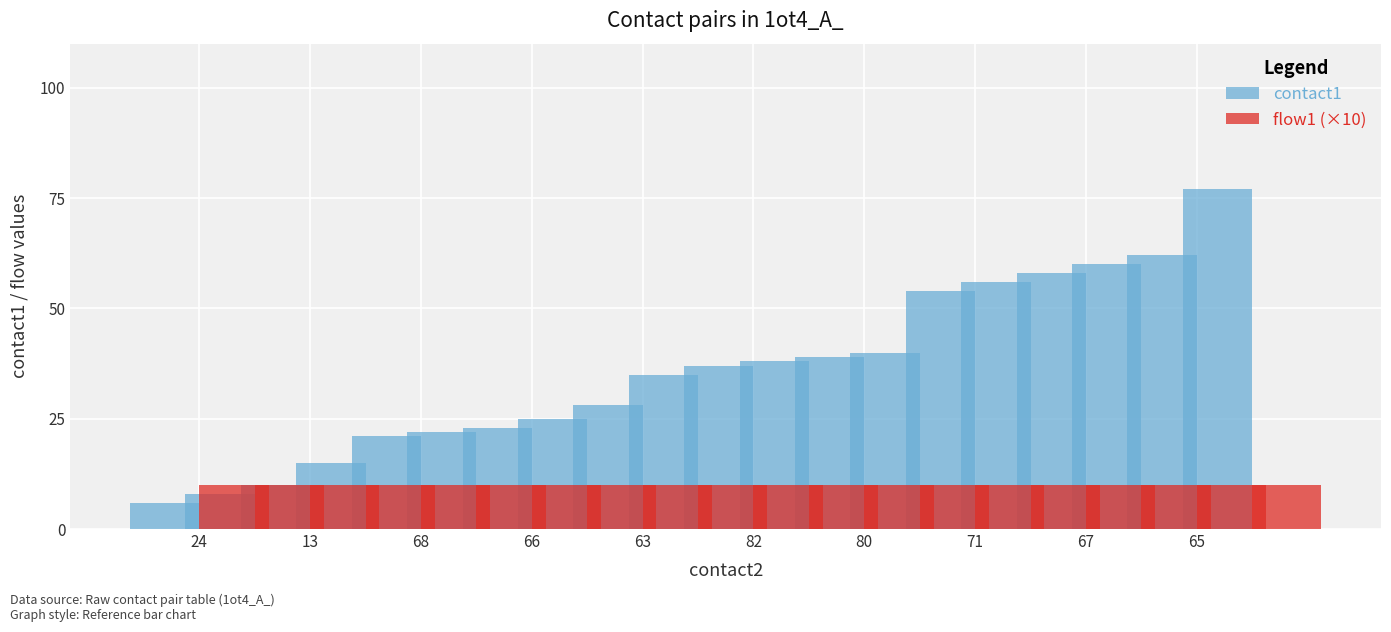

Where does the contact1 series first go above 37?

11